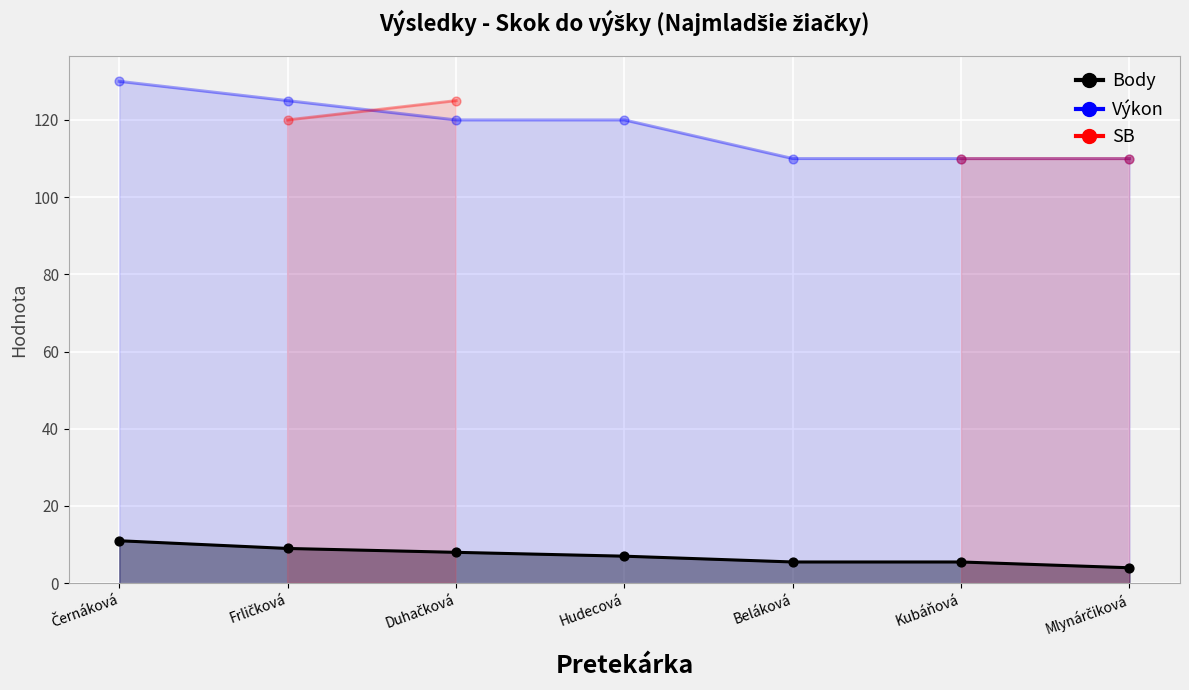

What is the total value across all series at Černáková?

141.0